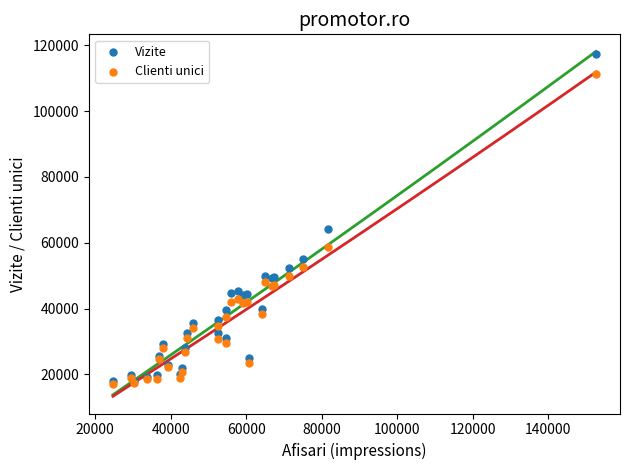

Across all series, what Y value is closest to 67219?

64288